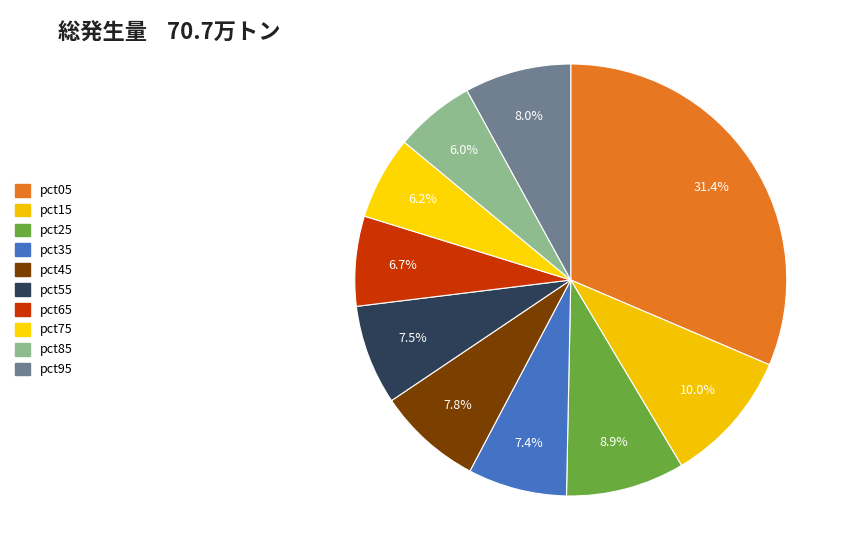

Does pct15 represent more than half of the total?

No